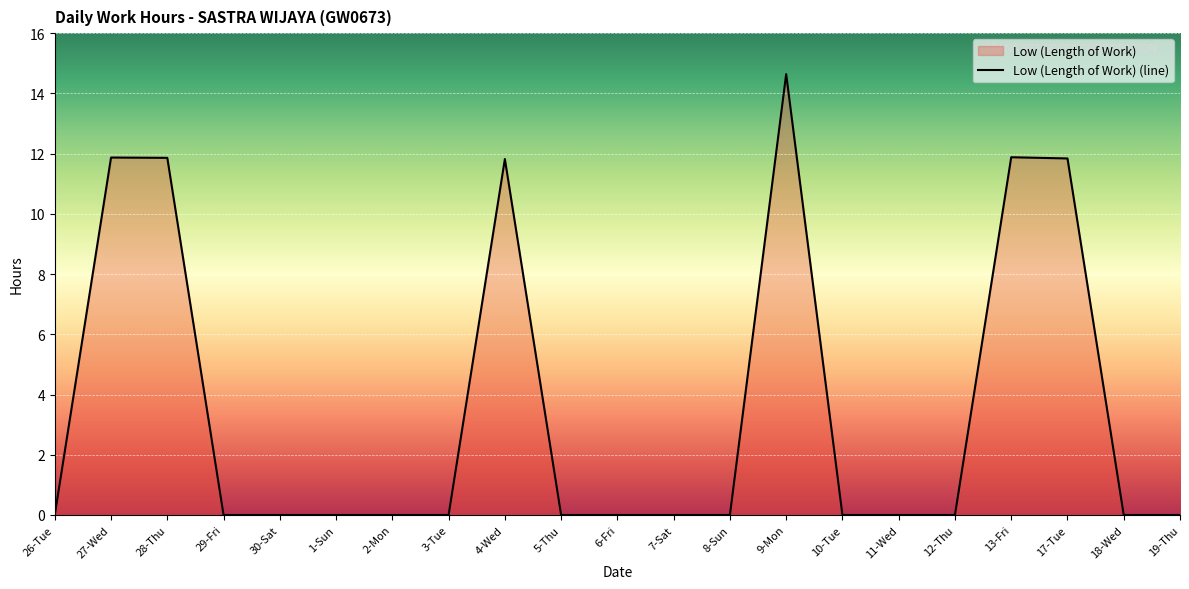

How many lines are shown in the chart?

1